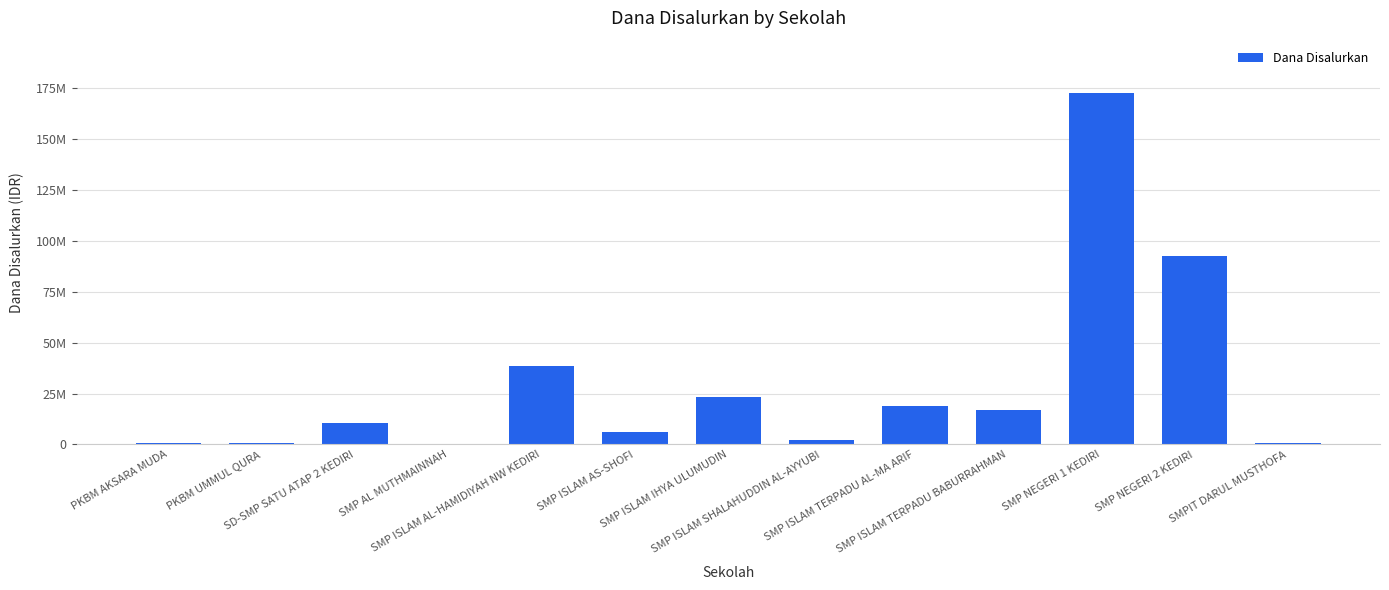

Reading left to right, list all the values displayed in this chart.

750000	750000	10500000	375000	38625000	6375000	23250000	2250000	18750000	16875000	172500000	92625000	750000